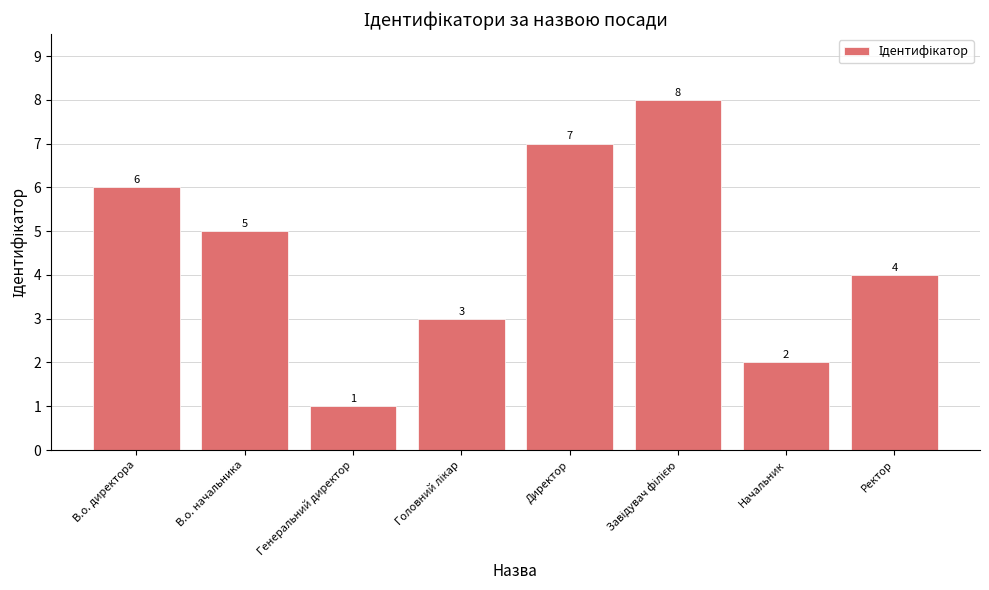

What value does the data have at В.о. директора?

6